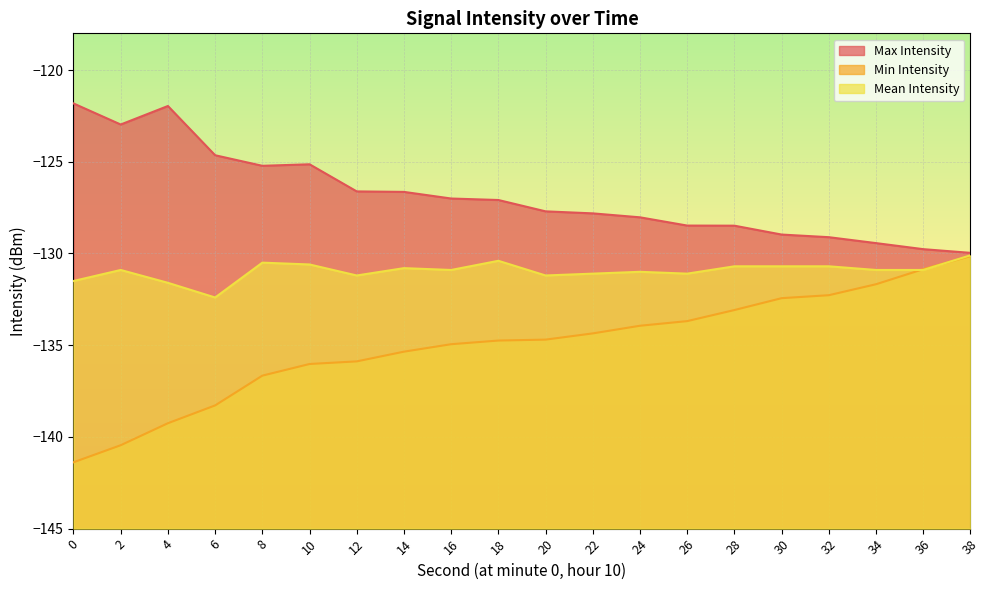

What is the total value across all series at 4?

-392.8